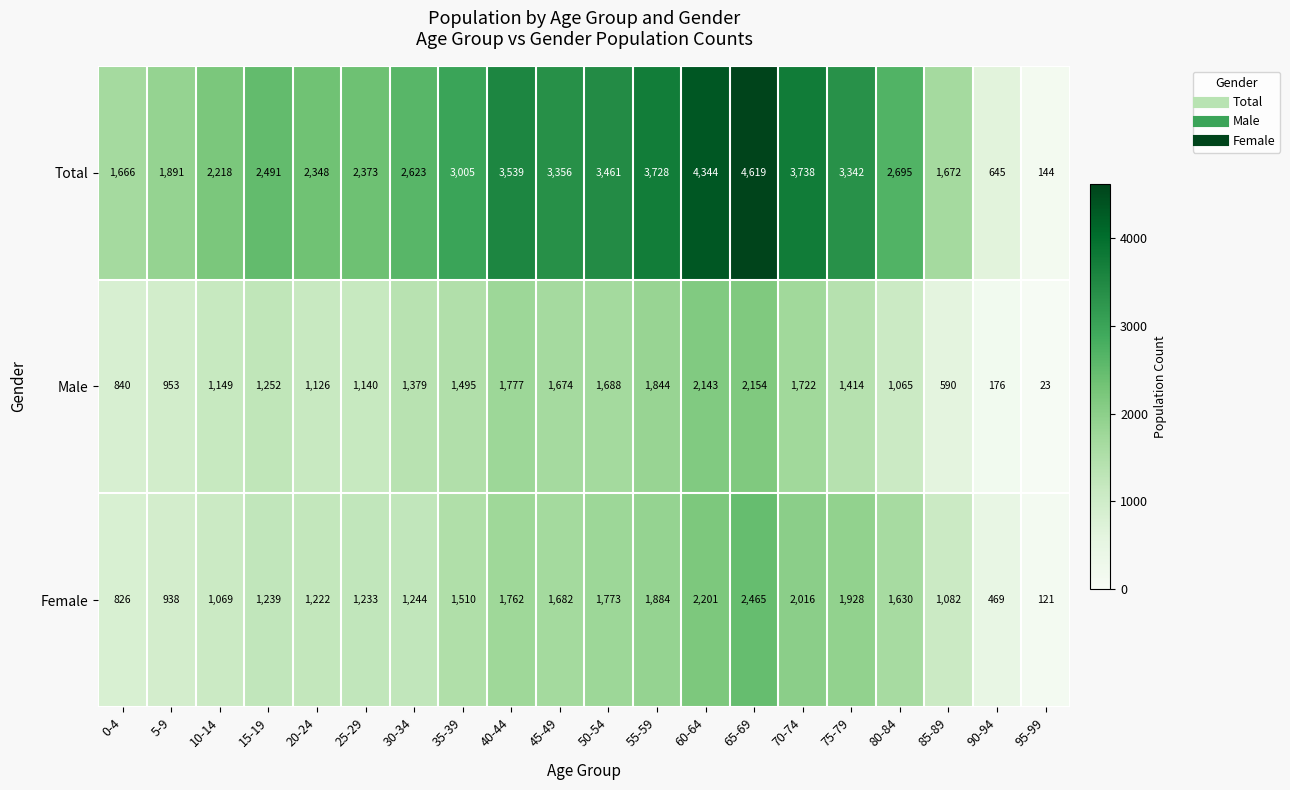

Which label corresponds to the largest value in the chart?

65-69